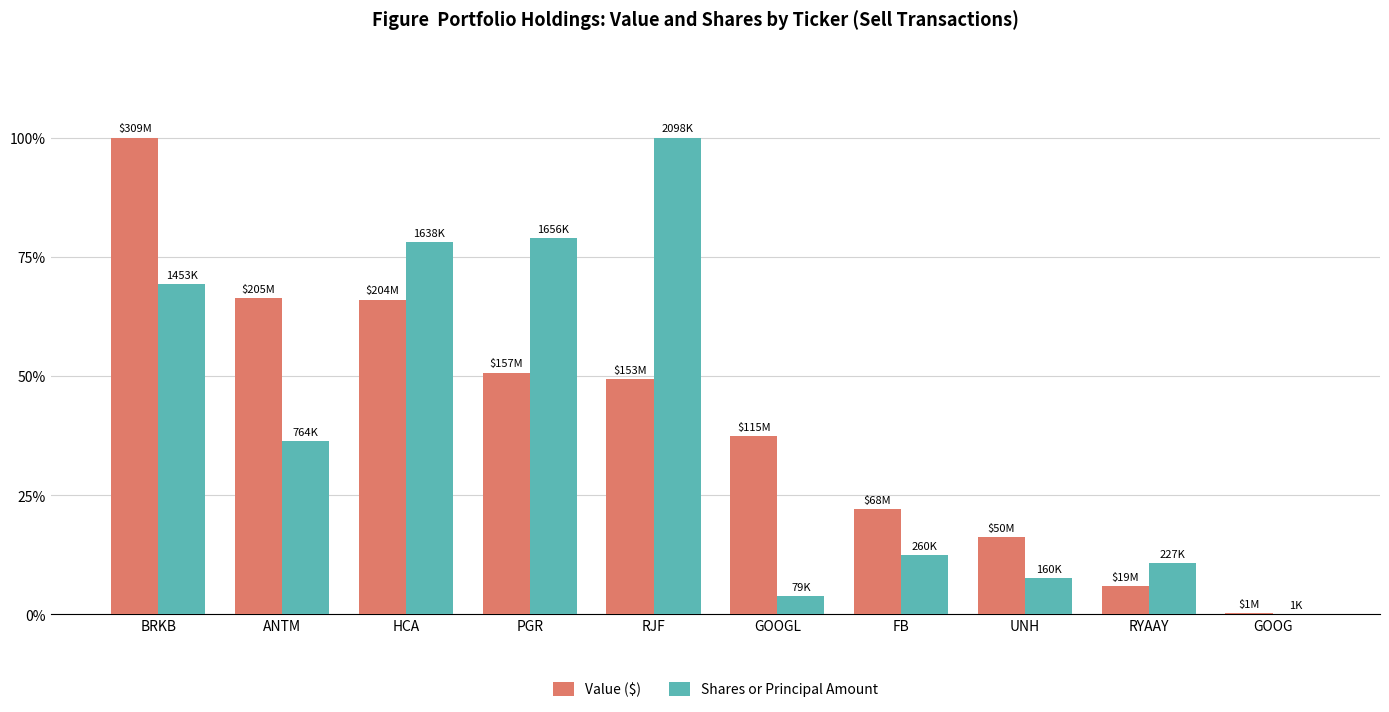

Which series changed the most between PGR and GOOGL?

Shares or Principal Amount